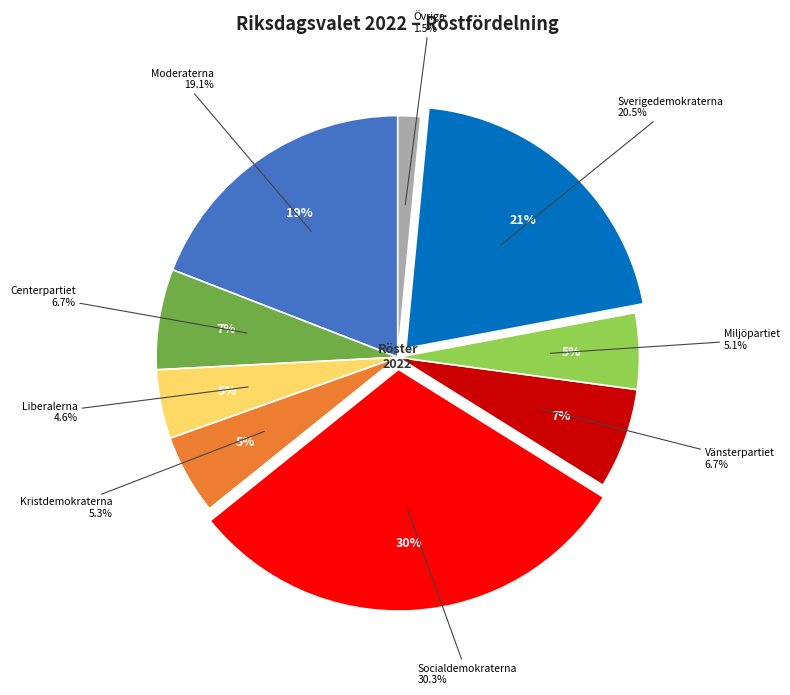

How many segments does this pie chart have?

9